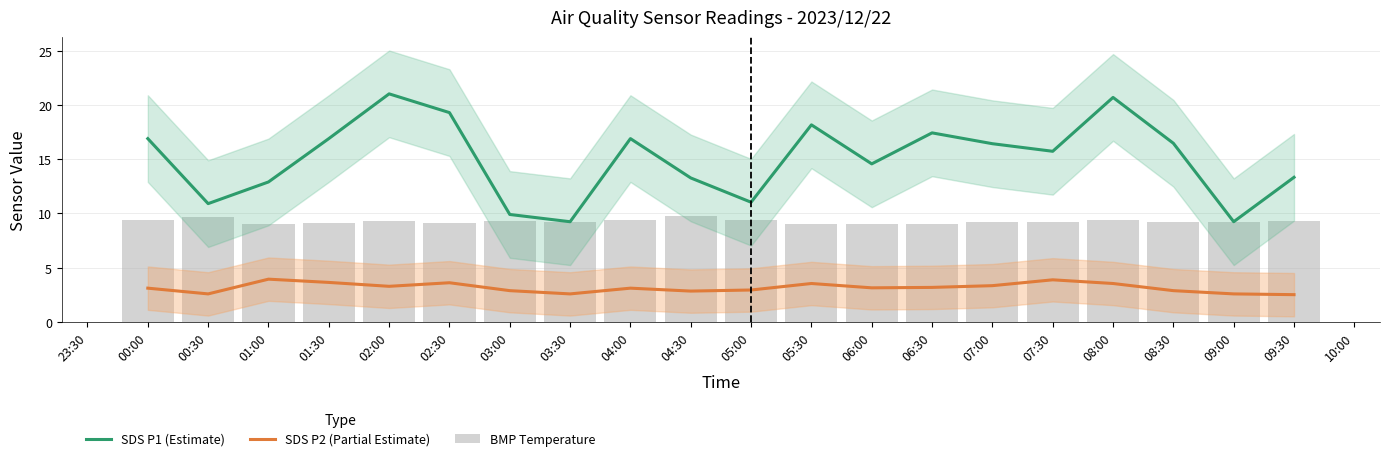

How many data points in SDS P2 (Partial Estimate) are less than 3?

8